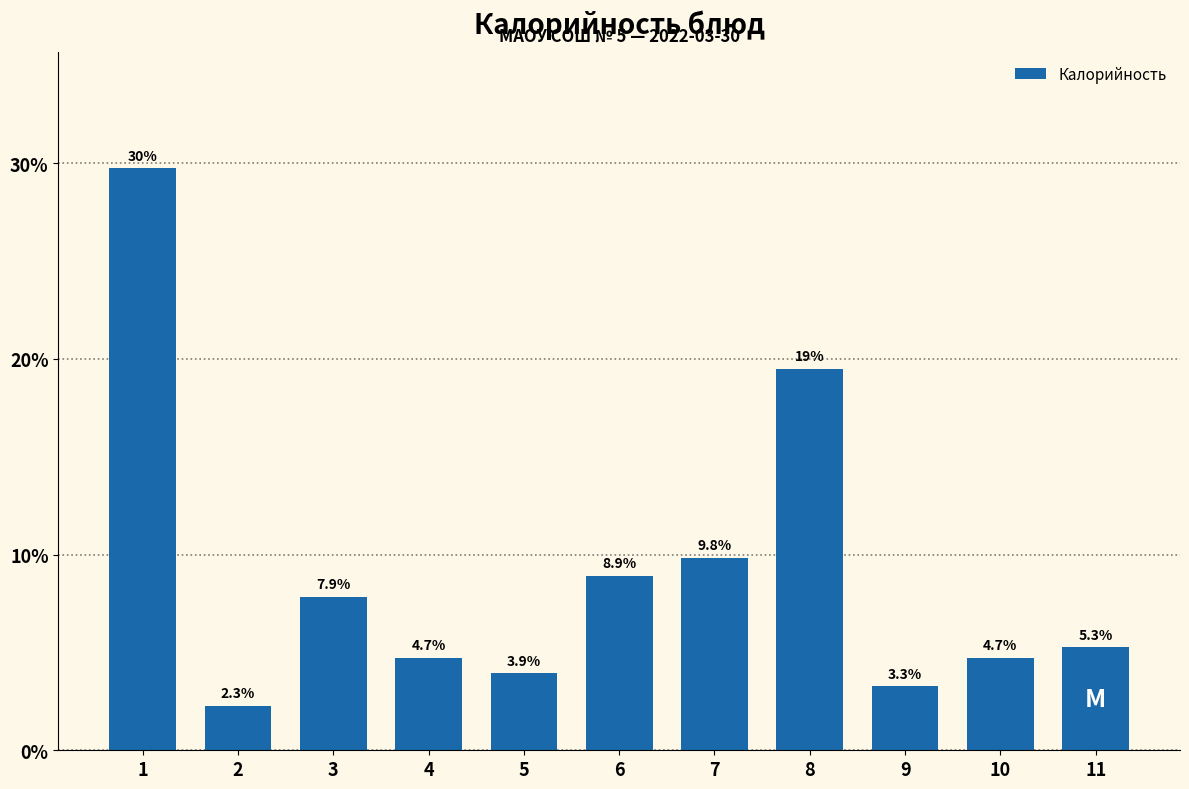

Reading left to right, list all the values displayed in this chart.

29.7	2.3	7.9	4.7	3.9	8.9	9.8	19.5	3.3	4.7	5.3